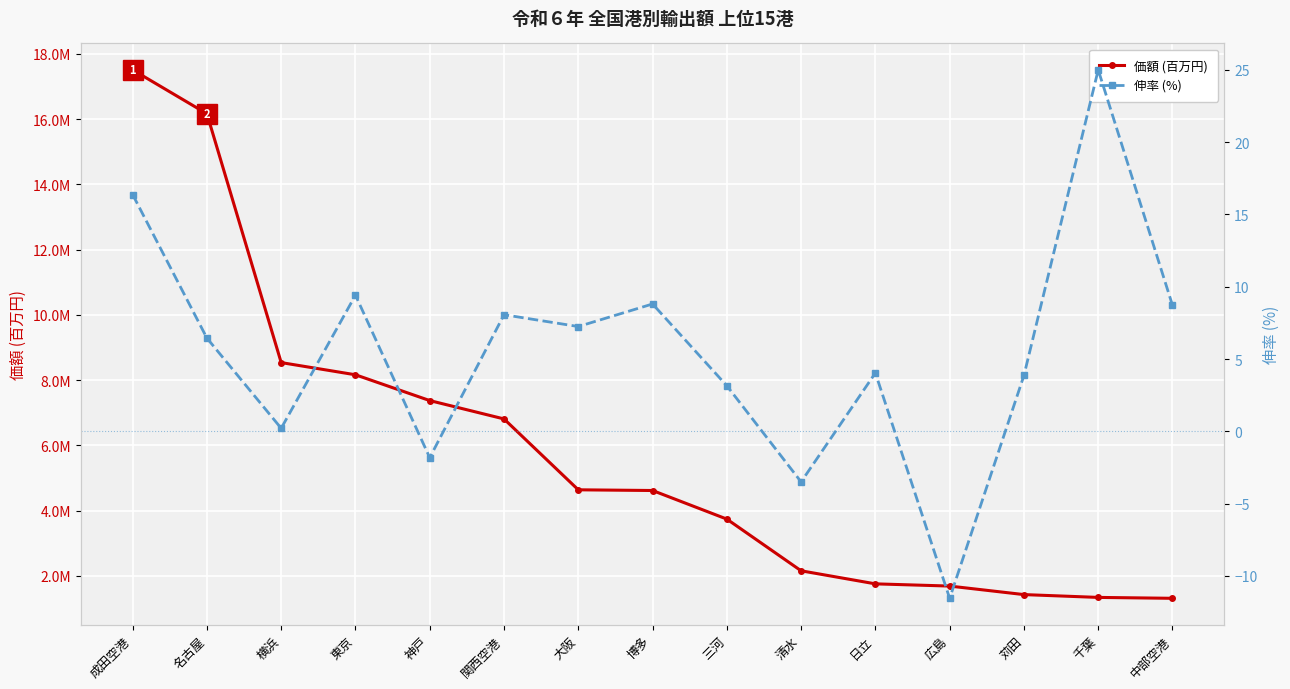

Which series has the widest spread of values?

価額 (百万円)